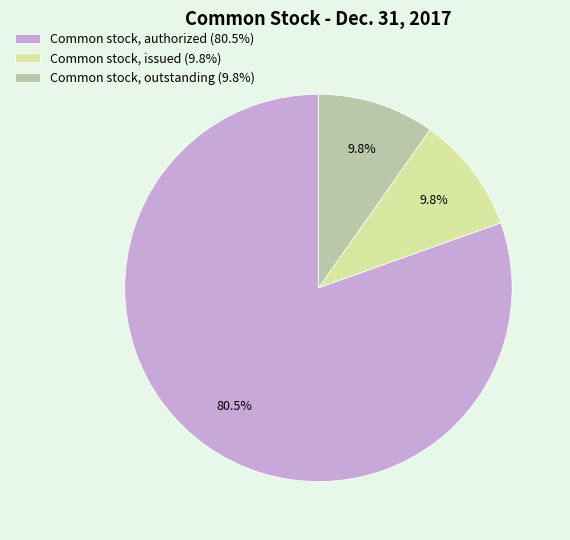

Which slice represents more than half of the pie?

Common stock, authorized